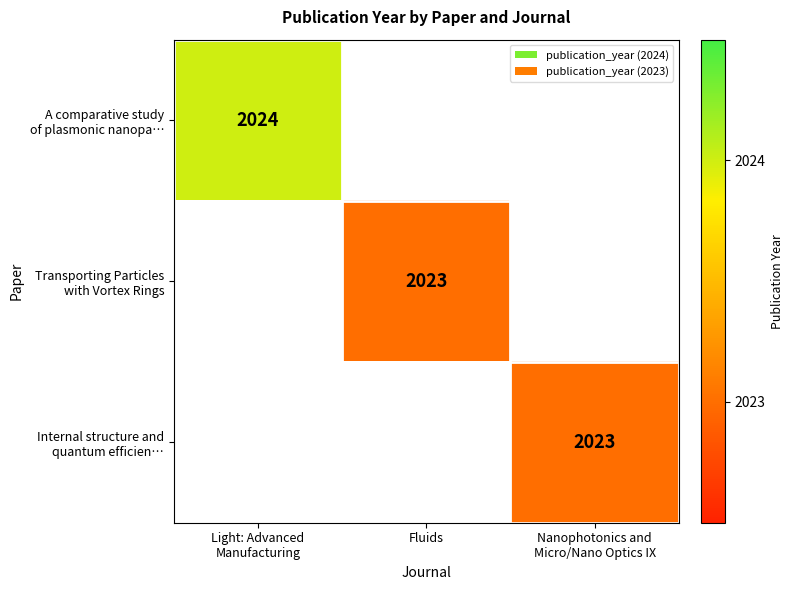

Which category has the highest value in the A comparative study of plasmonic nanopa… series?

Light: Advanced Manufacturing